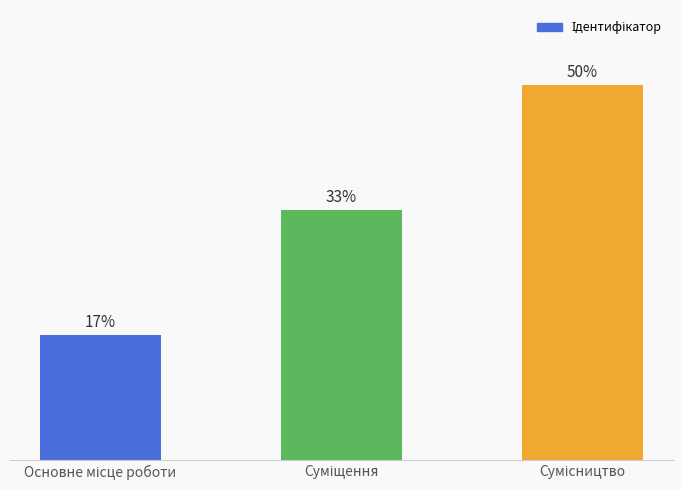

Rank the categories by value from lowest to highest.

Основне місце роботи, Суміщення, Сумісництво